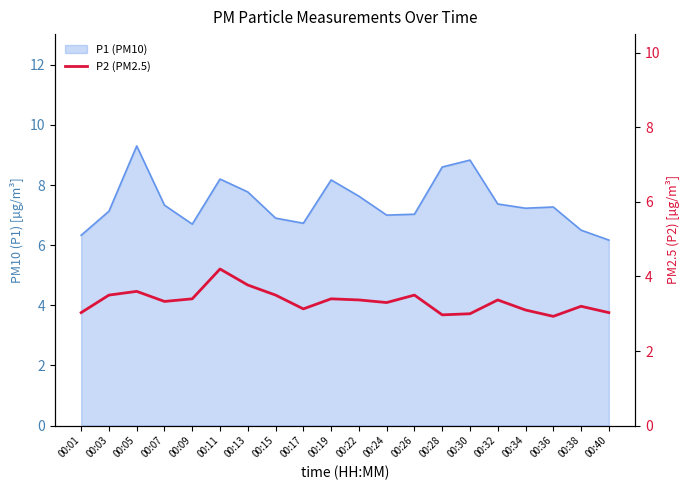

List the labels in order of value, smallest first.

00:36, 00:28, 00:30, 00:01, 00:40, 00:34, 00:17, 00:38, 00:24, 00:07, 00:22, 00:32, 00:09, 00:19, 00:03, 00:15, 00:26, 00:05, 00:13, 00:11